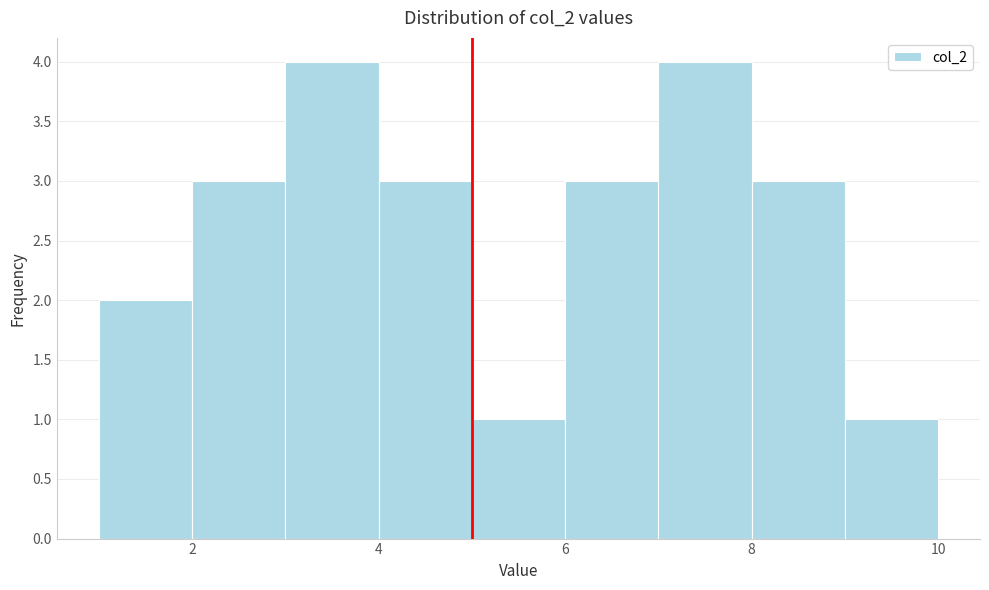

Reading left to right, list every bar in this chart as the range it spans on the x-axis followed by its height. The values are not printed on the chart, so give them approximately, as read against the axis.

1 to 2: 2
2 to 3: 3
3 to 4: 4
4 to 5: 3
5 to 6: 1
6 to 7: 3
7 to 8: 4
8 to 9: 3
9 to 10: 1